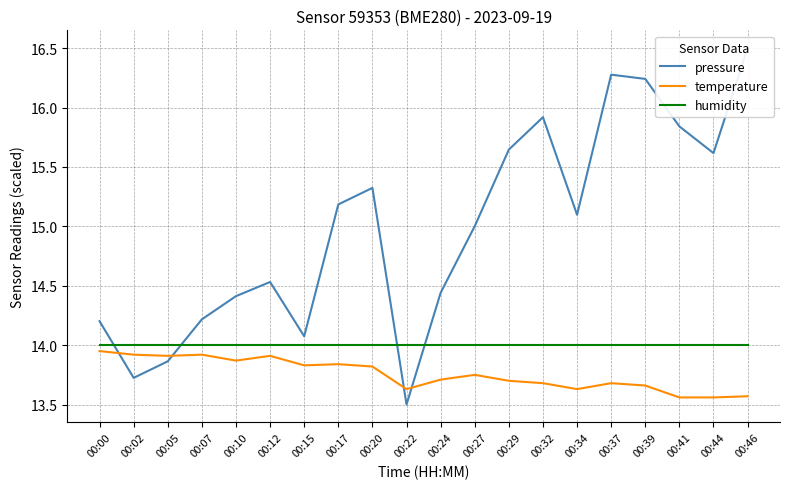

The temperature series shows 8.9 at 00:05. True or false?

False